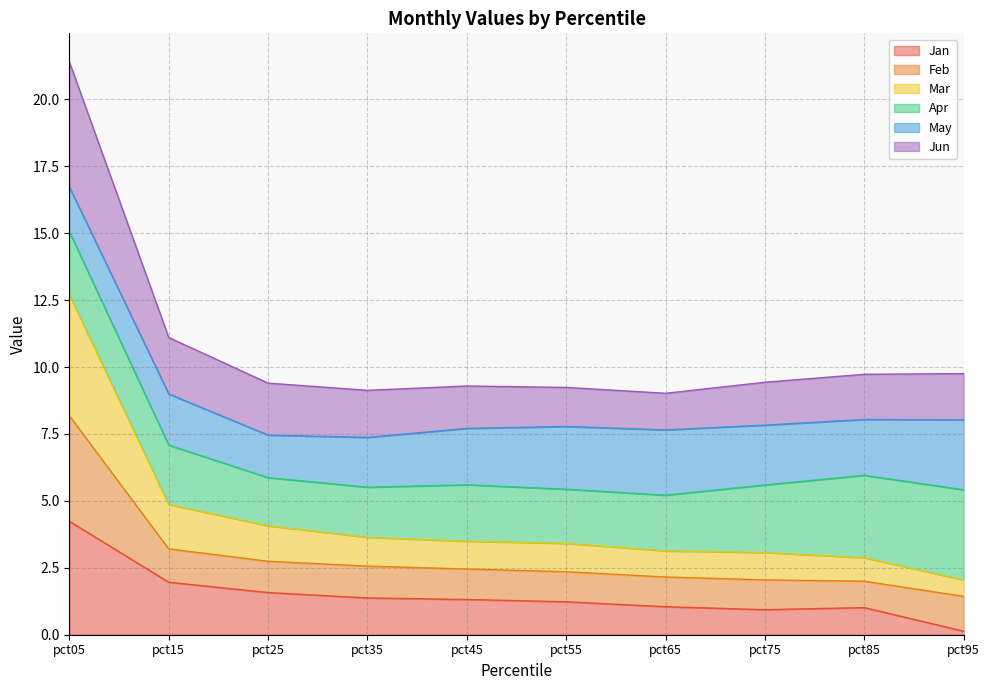

What is the value of the Jan point at the 10th from the left?

0.1